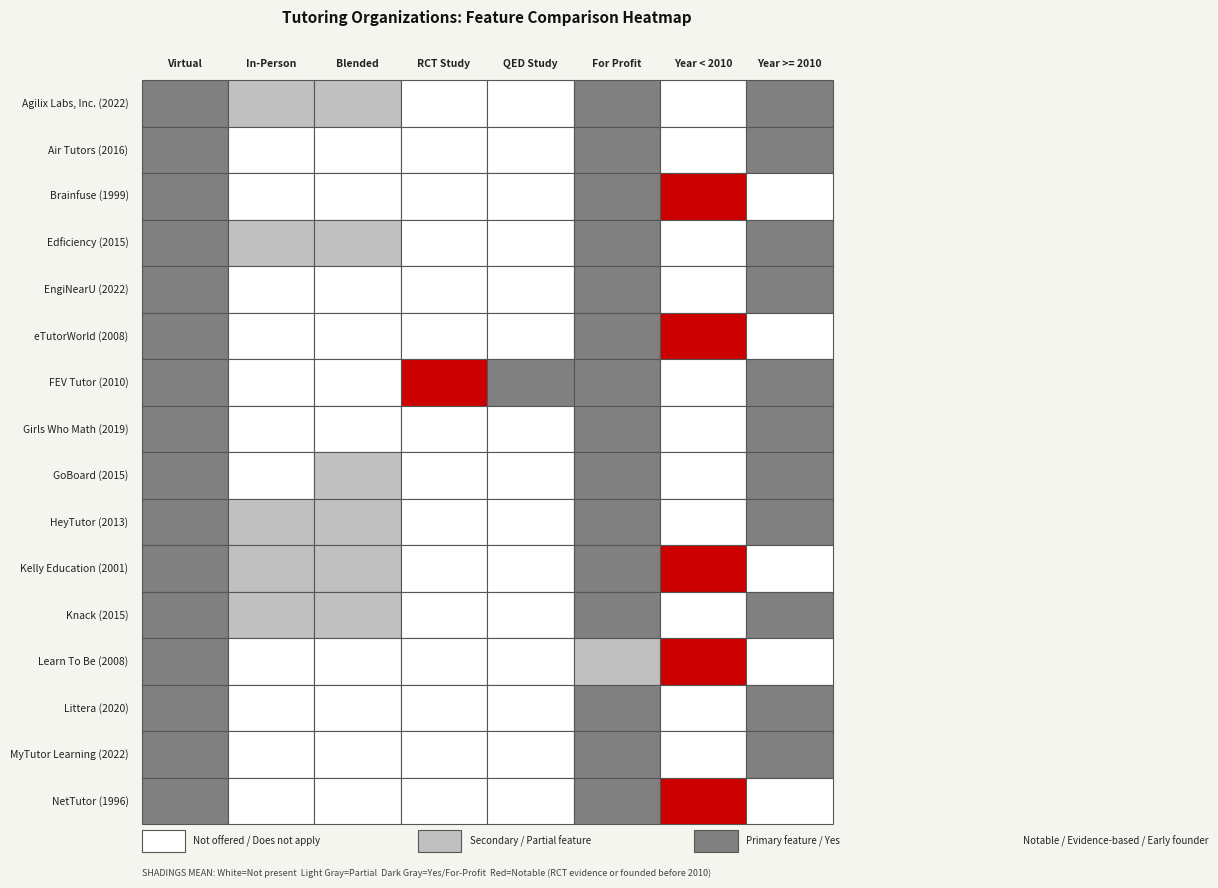

Between 5 and 1, which is larger?

5